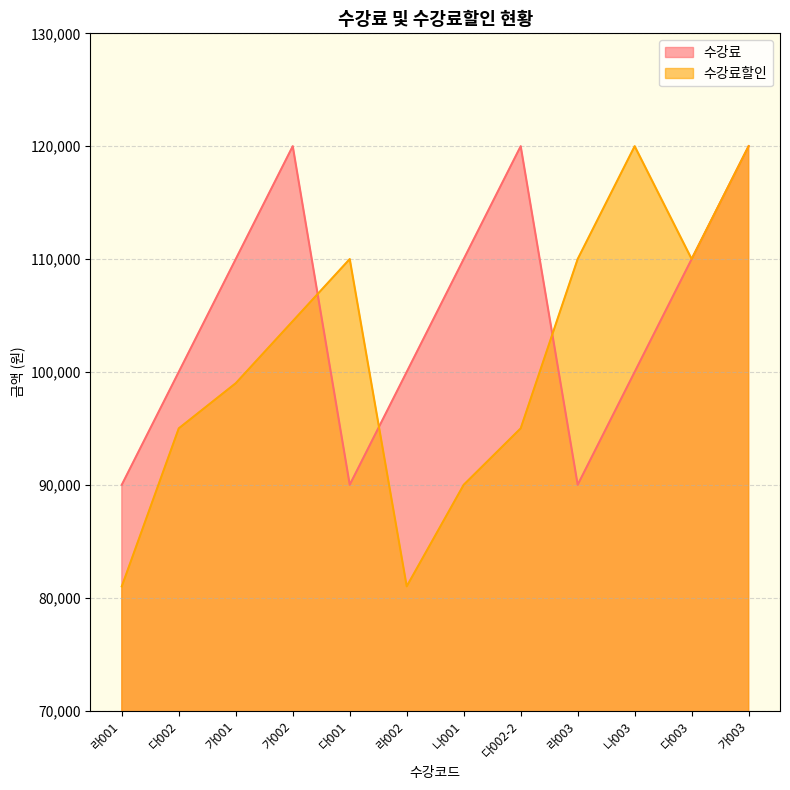

After their last crossing, which series has the higher values: 수강료 or 수강료할인?

수강료할인